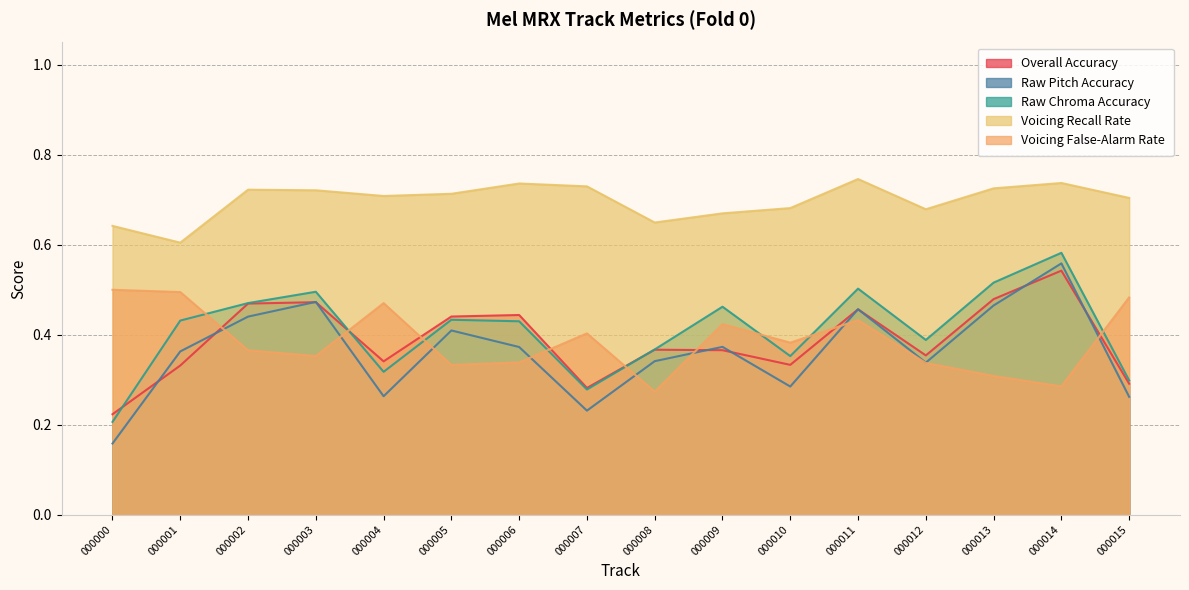

True or false: Voicing False-Alarm Rate has more than 1 interior local peaks.

True